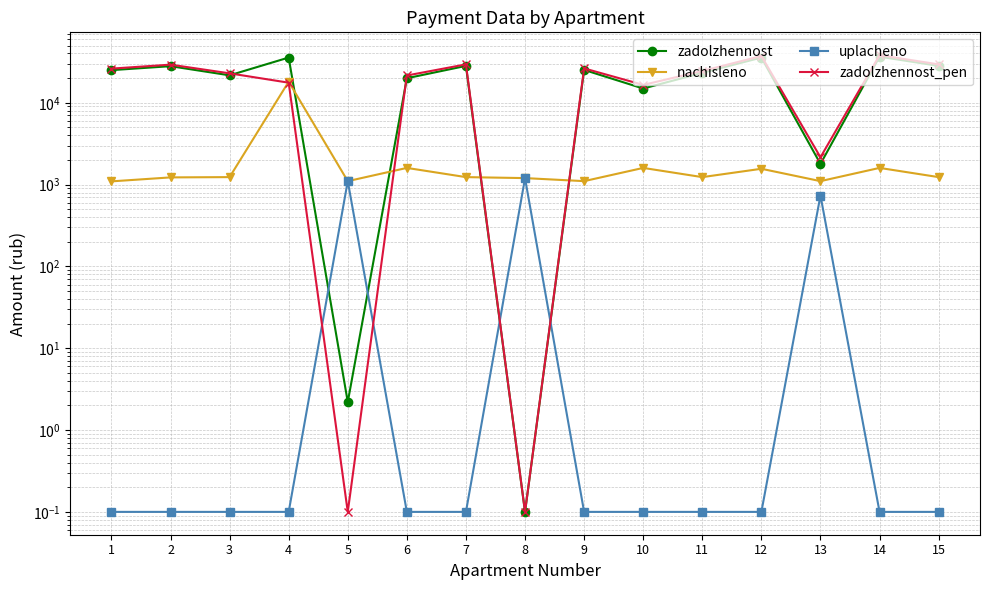

What is the spread (max minus min) of values at 3?

22876.5